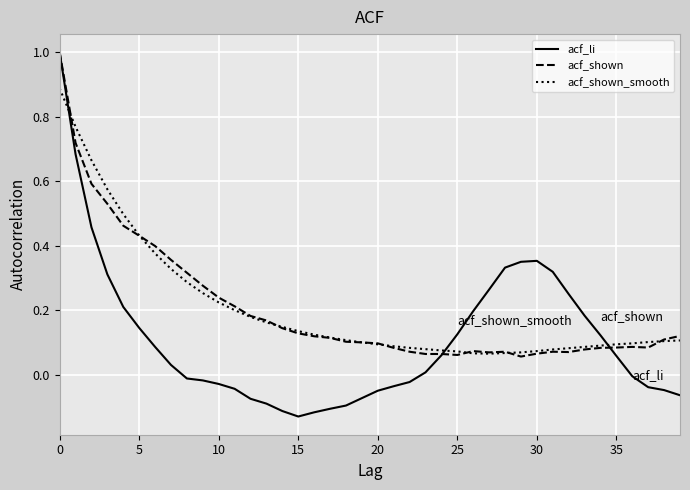

What is the maximum value for acf_shown?

1.0